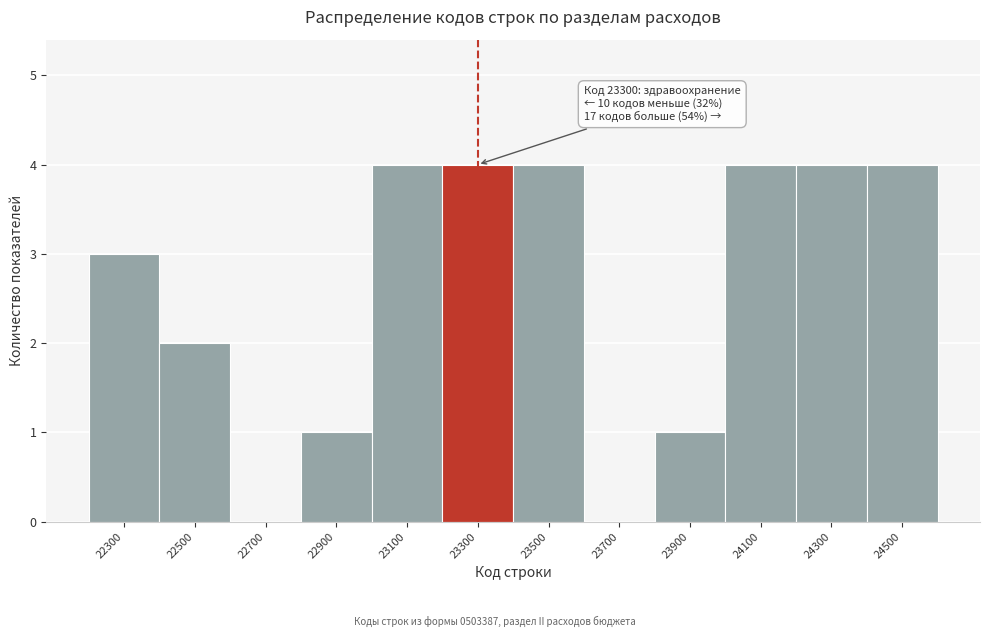

Reading left to right, what are all the values shown in this chart?

22300=3	22500=2	22700=0	22900=1	23100=4	23300=4	23500=4	23700=0	23900=1	24100=4	24300=4	24500=4